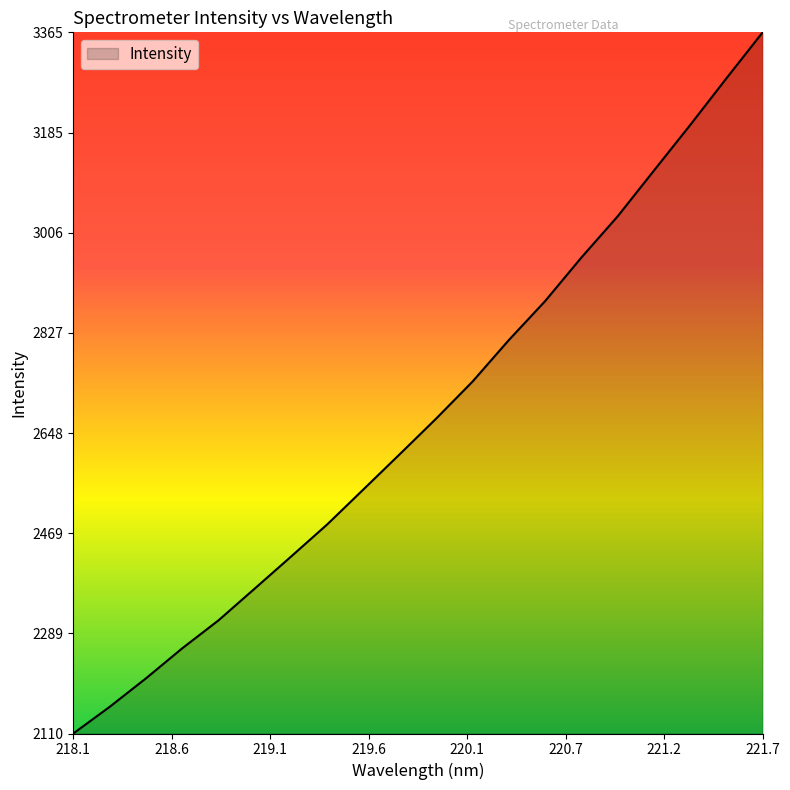

What is the difference between the maximum and minimum values?

1254.5